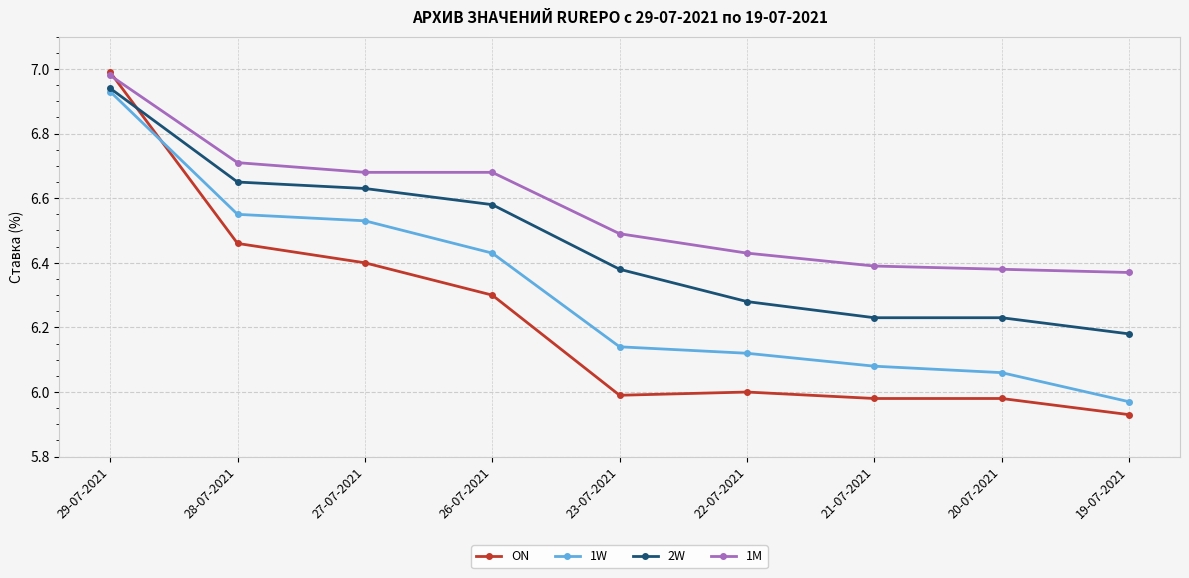

Rank the series by their average value, from highest to lowest.

1M, 2W, 1W, ON